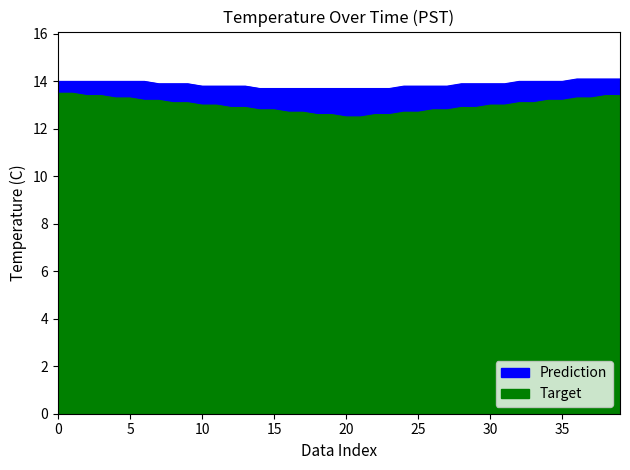

True or false: Prediction has a value of 13.8 at 26.

True